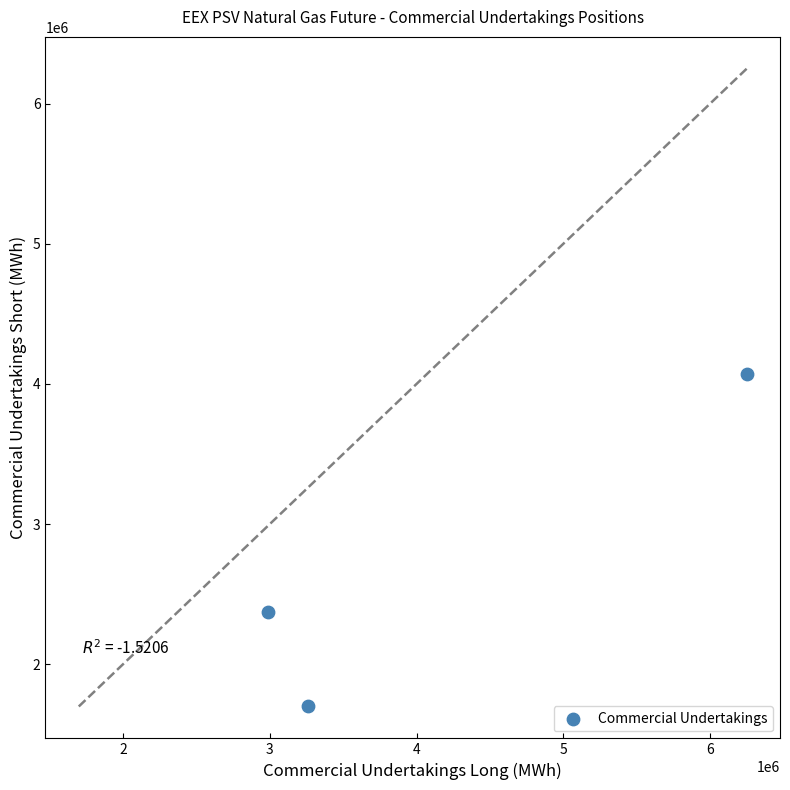

What is the average Y value?

2715392